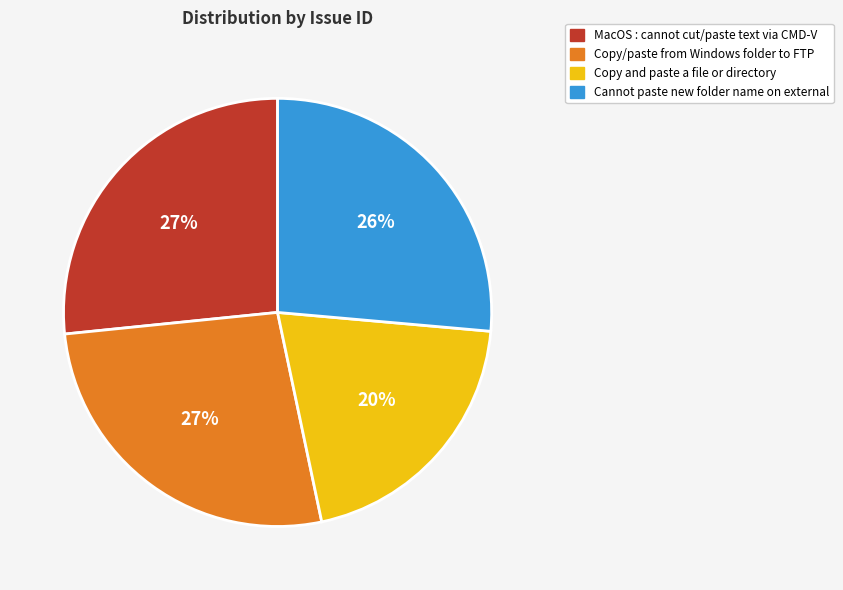

Is there any slice that represents more than half of the pie?

No